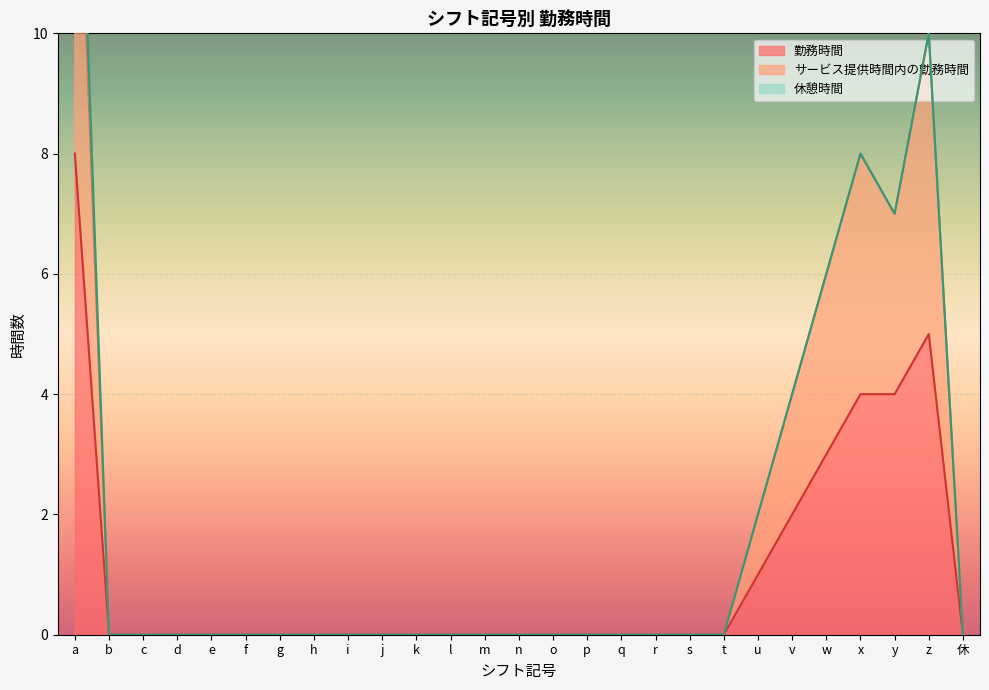

Between i and o, which is larger?

i